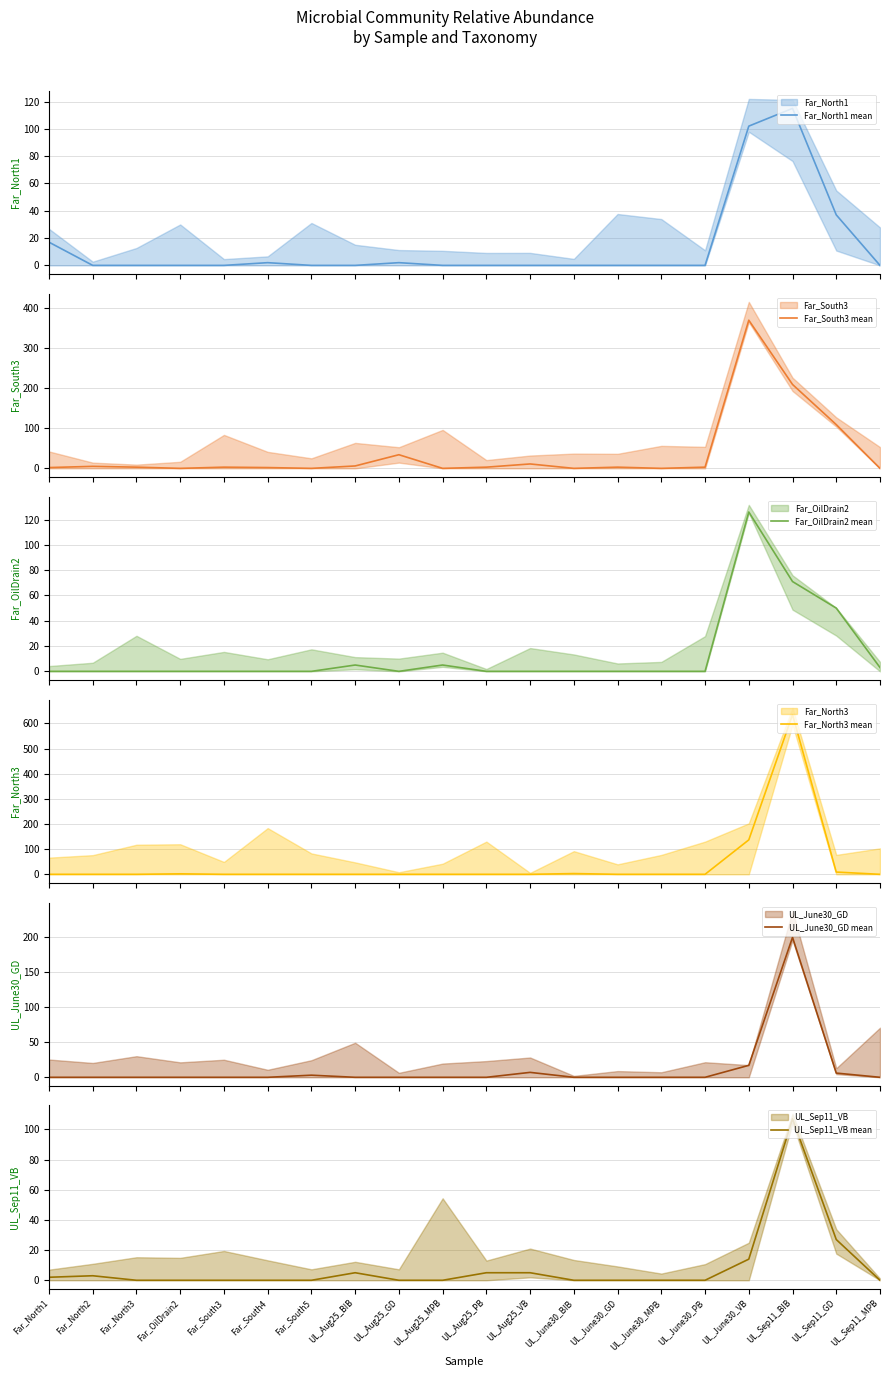

At how many categories does at least one series exceed 570?

1